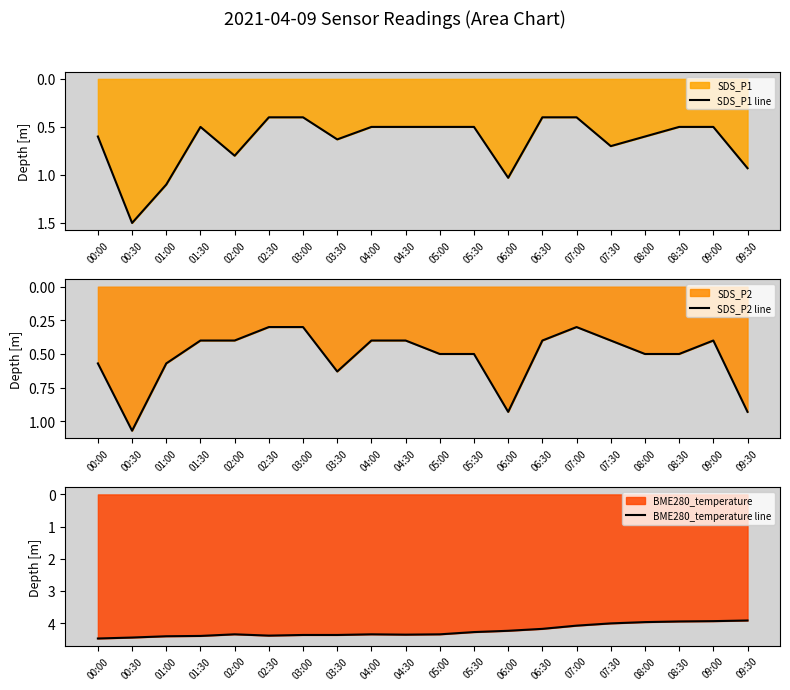

At how many categories does at least one series exceed 0?

20